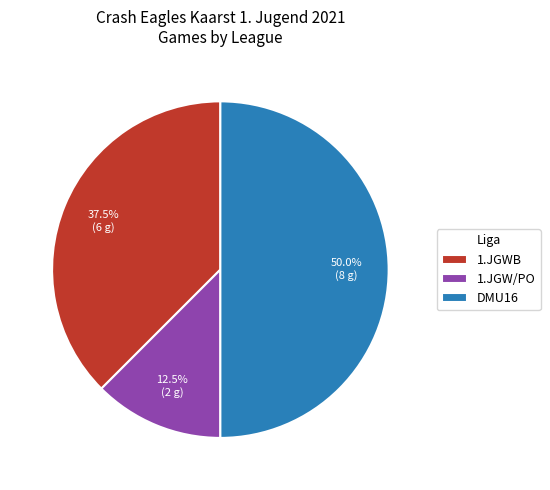

What is the total percentage of 1.JGW/PO and DMU16?

62.5%